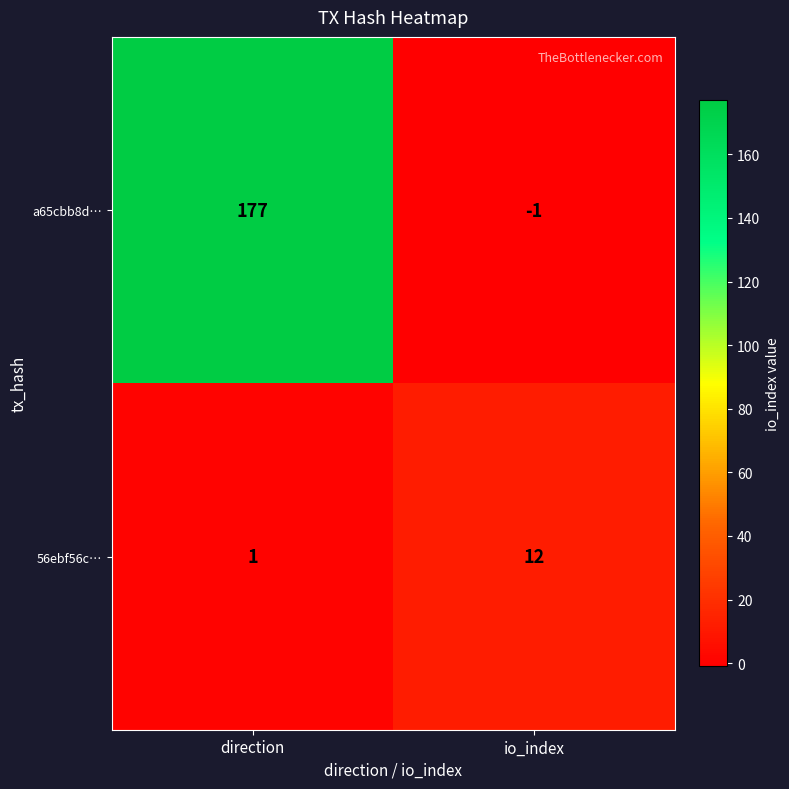

Which series has the largest total across all categories?

a65cbb8d…